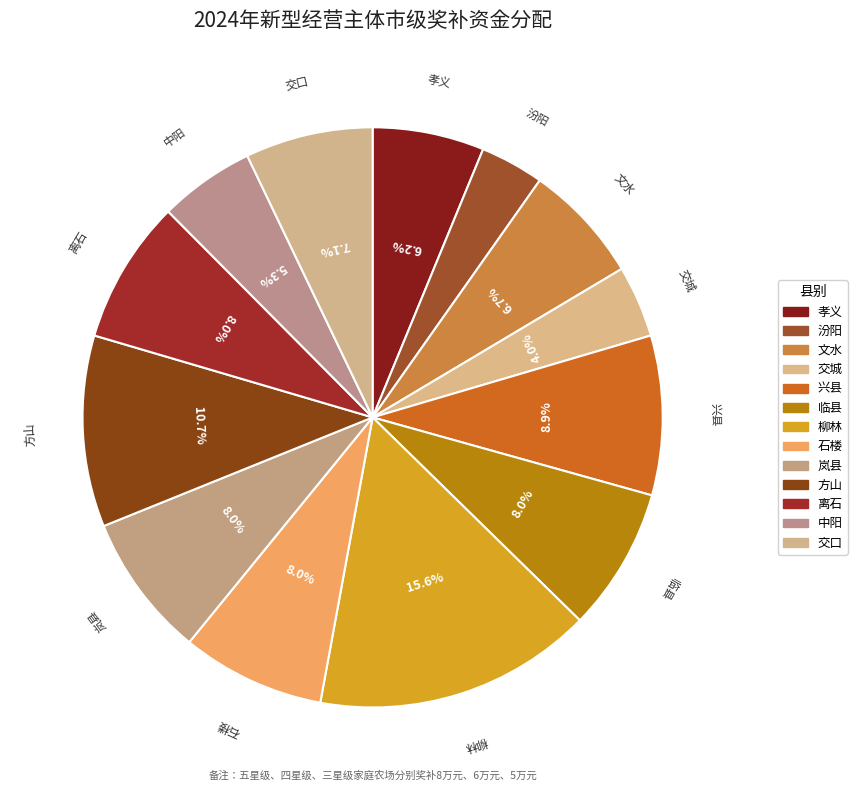

Which category has the smallest portion of the pie?

汾阳